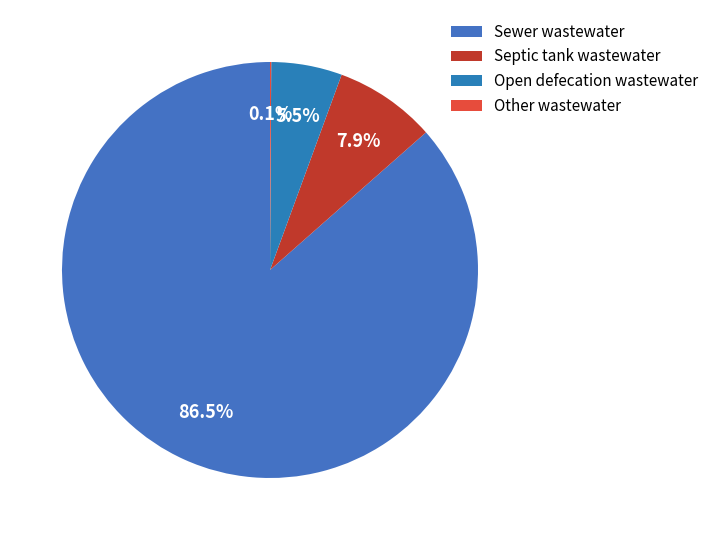

Approximately how many times larger is the value at Septic tank wastewater compared to Open defecation wastewater?

1.4